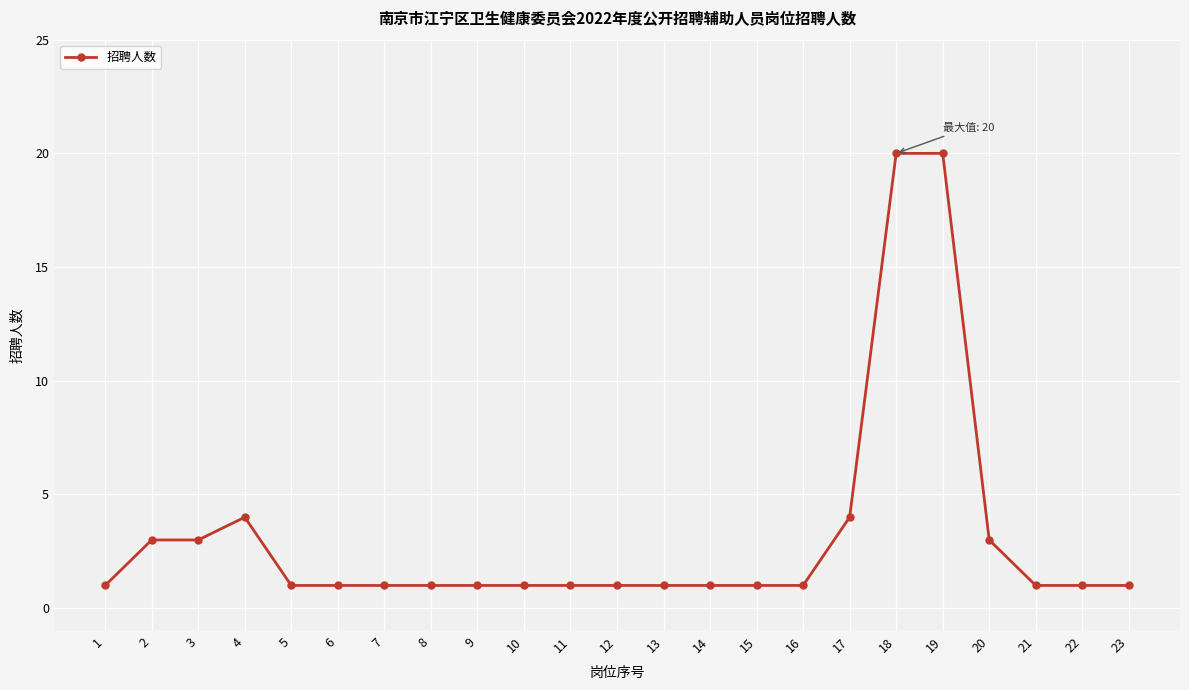

True or false: the data shows 1 at 15.

True